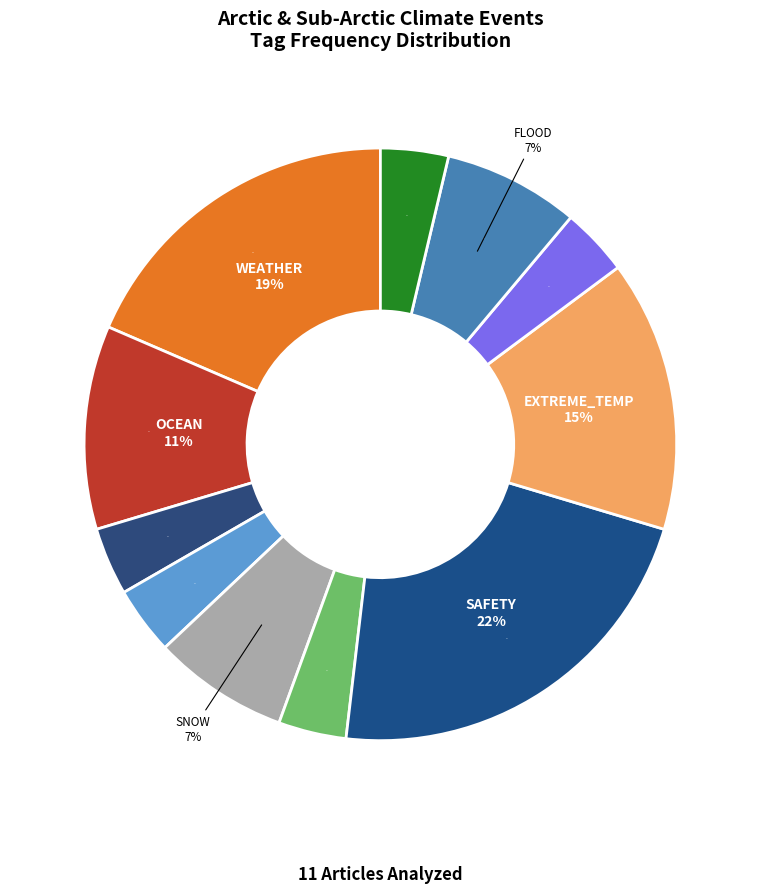

What percentage is the EXTREME_TEMP slice, to the nearest percent?

15%